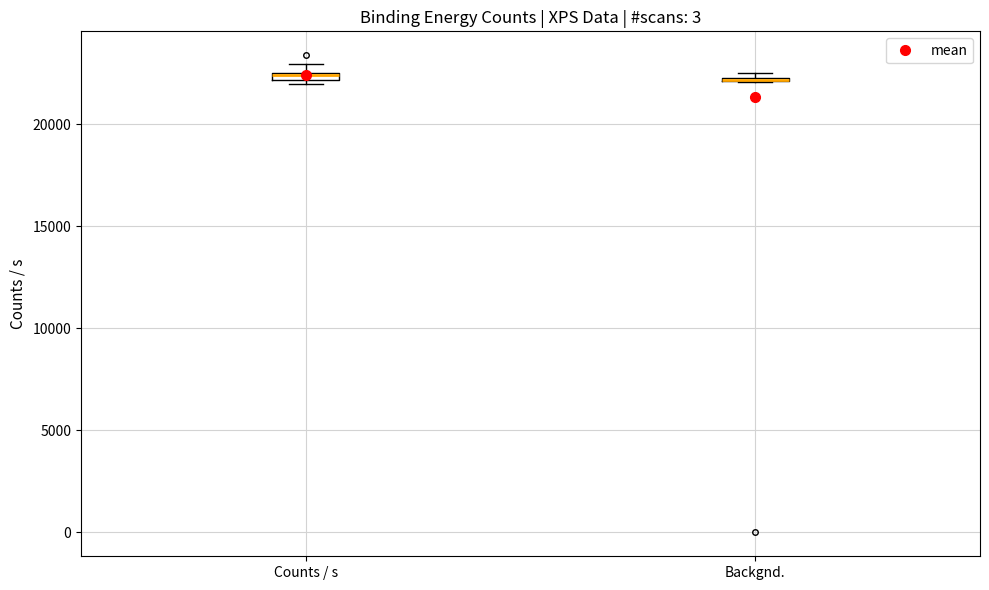

Where is the lower edge of the box for Counts / s on the y-axis? The values are not printed on the chart, so give them approximately, as read against the axis.

22000